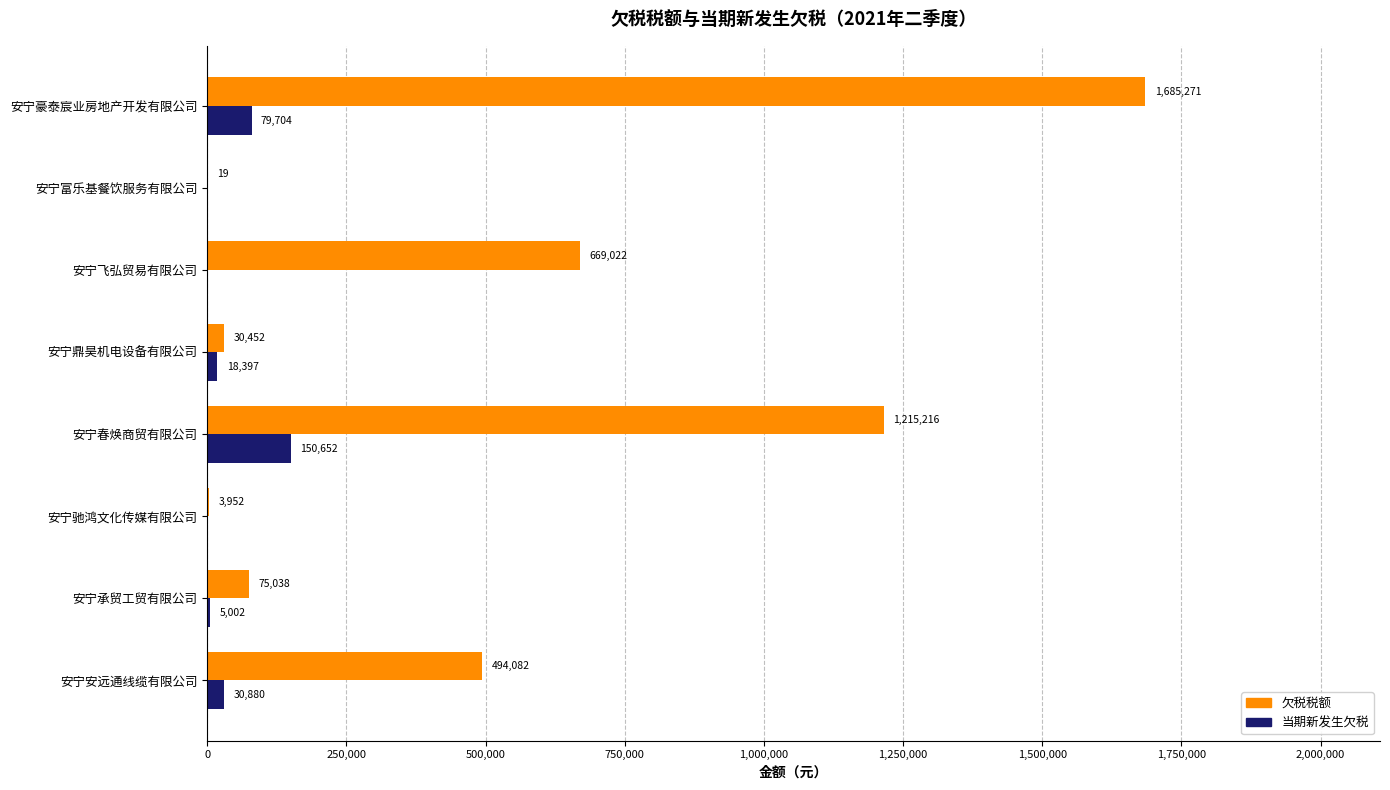

What is the sum of all 当期新发生欠税 values?

284635.0